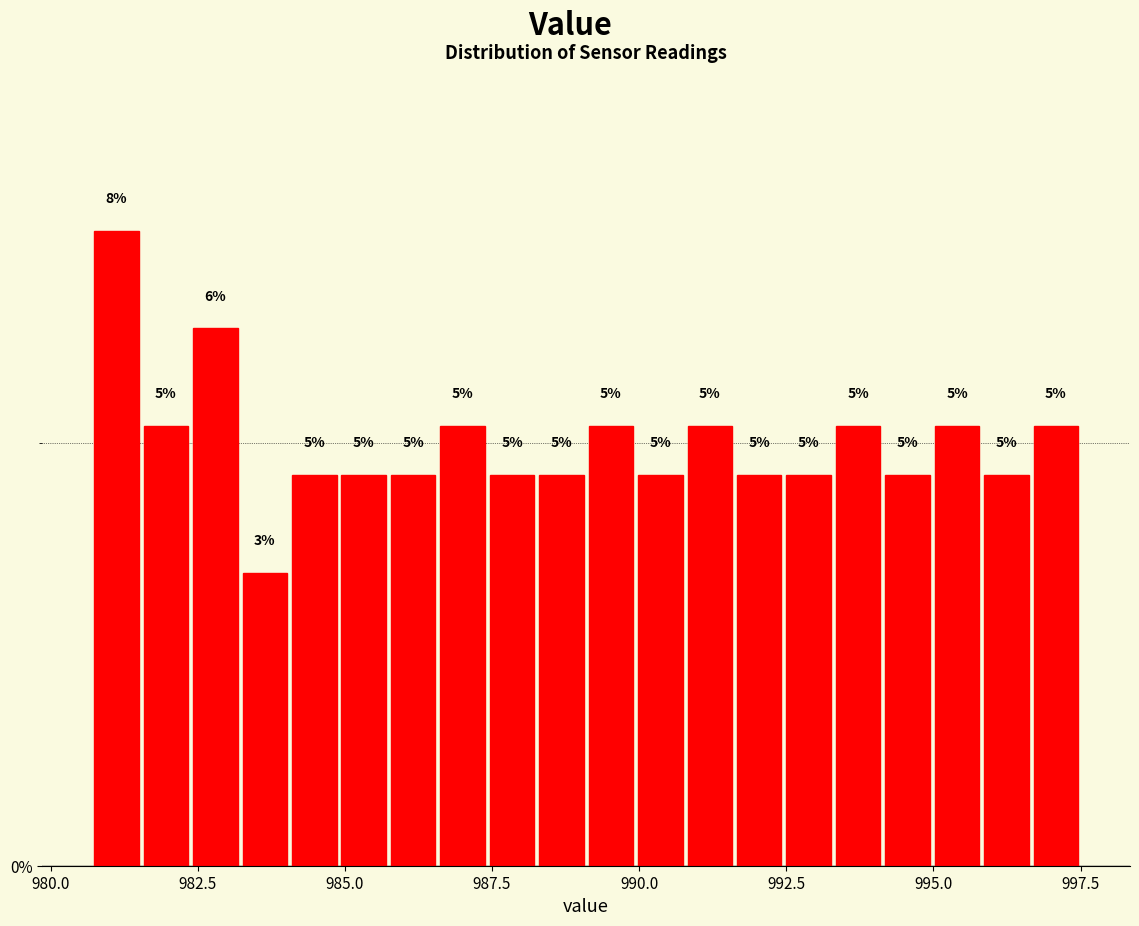

Around what value on the x-axis is the tallest bar? Give the approximate position of its centre, as read against the axis.

981.0